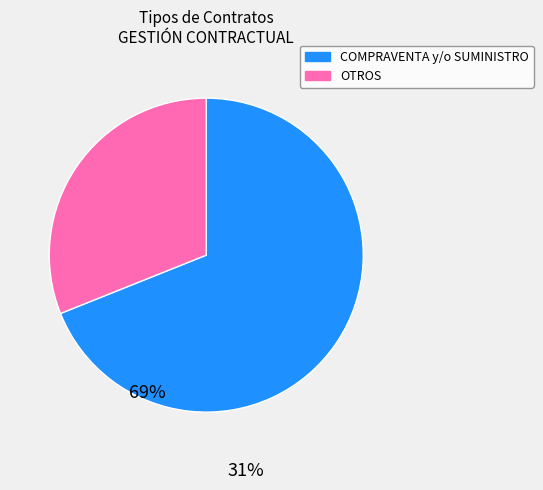

Does any single category account for the majority?

Yes